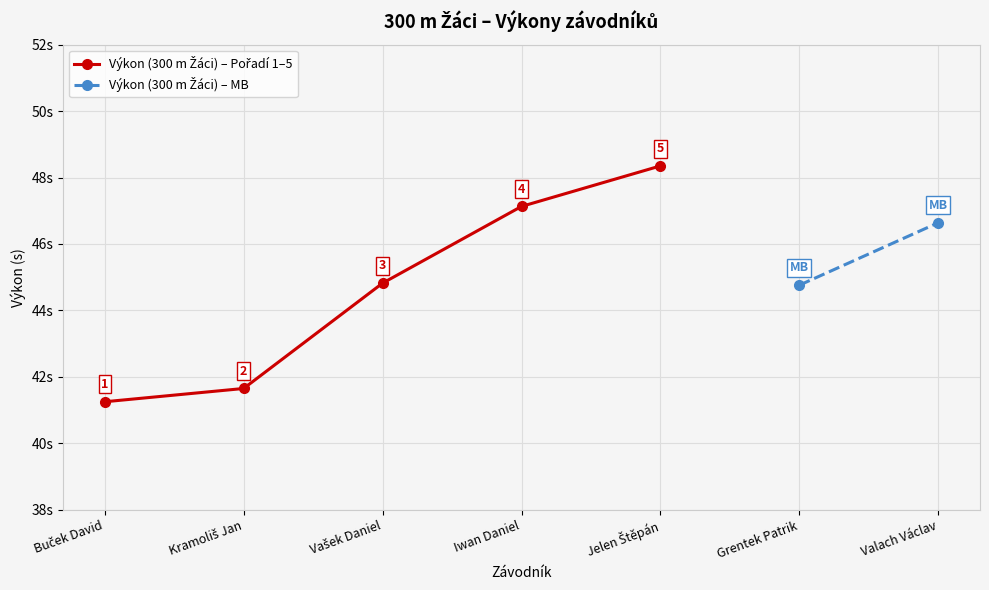

The value at Grentek Patrik is 15.3. True or false?

False